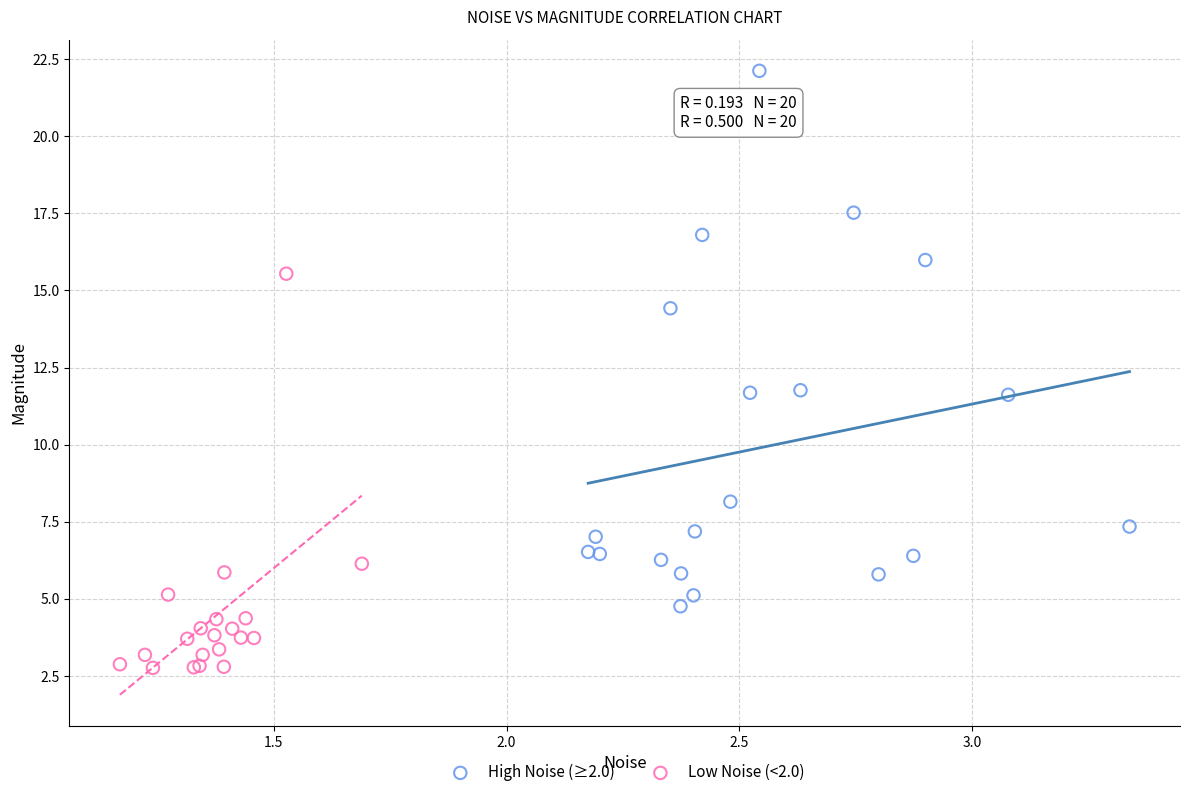

Which series reaches the maximum Y coordinate?

High Noise (≥2.0)